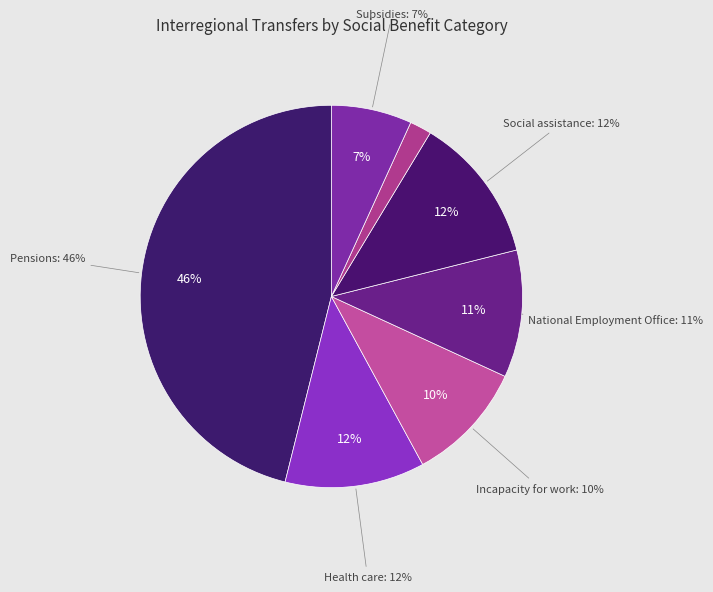

What is the largest slice in the pie chart?

Pensions